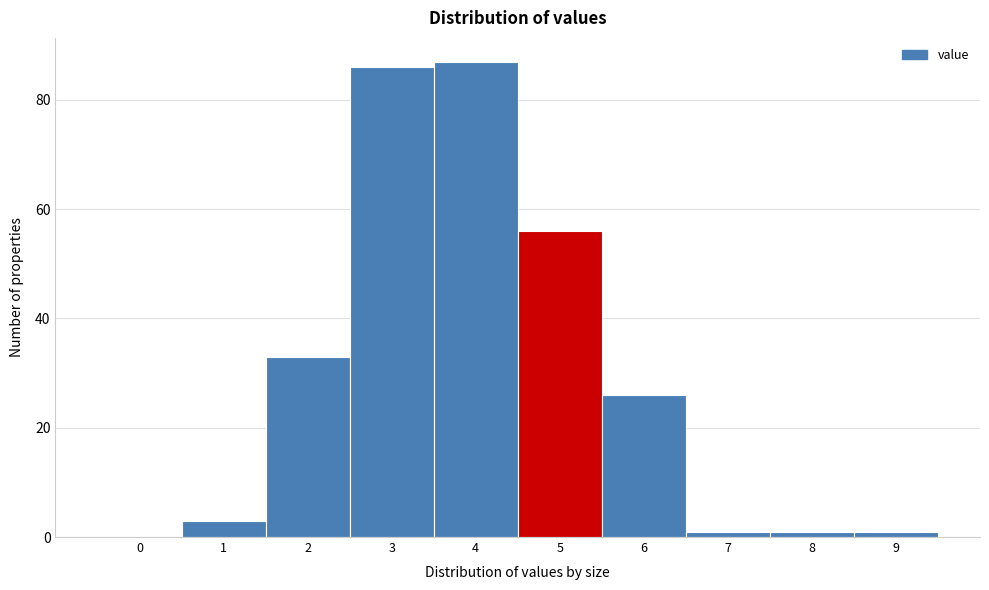

Reading left to right, transcribe all the data shown in this chart.

0=0	1=3	2=33	3=86	4=87	5=56	6=26	7=1	8=1	9=1